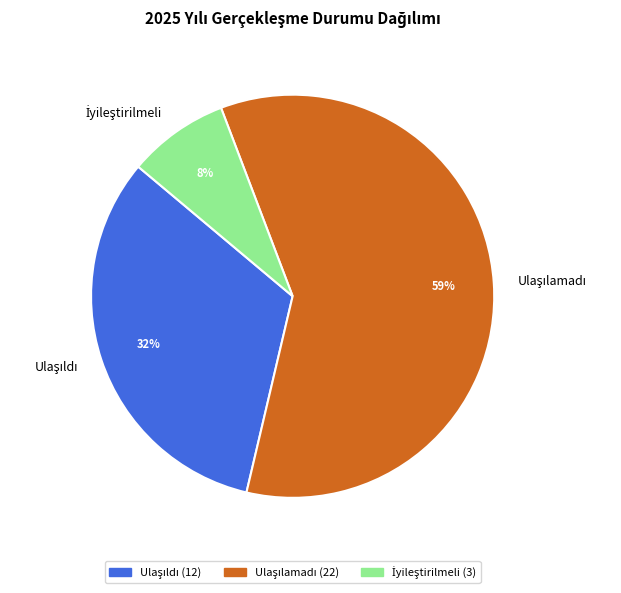

To the nearest percent, what is the average slice percentage?

33%